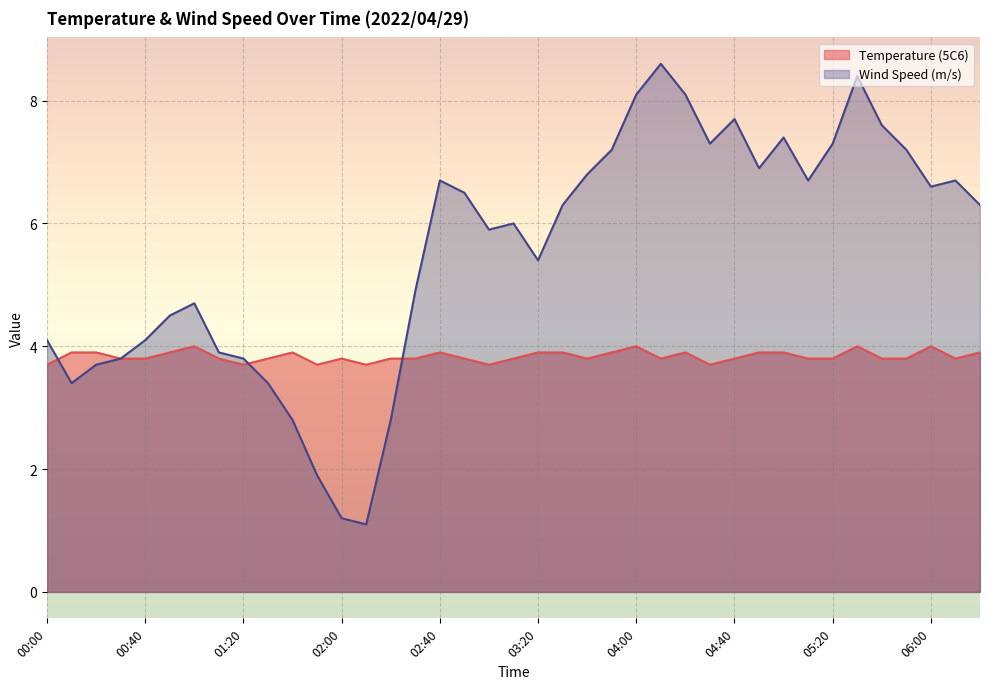

What is the difference between the Wind Speed (m/s) values at 06:10 and 01:50?

4.8